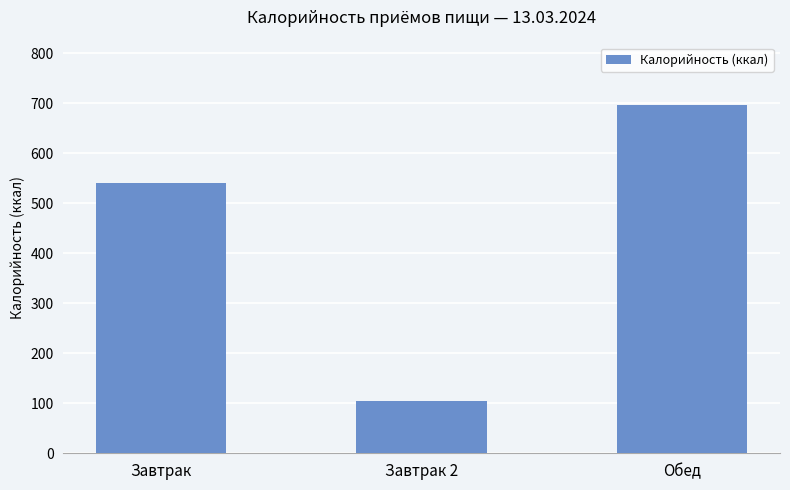

How many values are between 104 and 696?

3